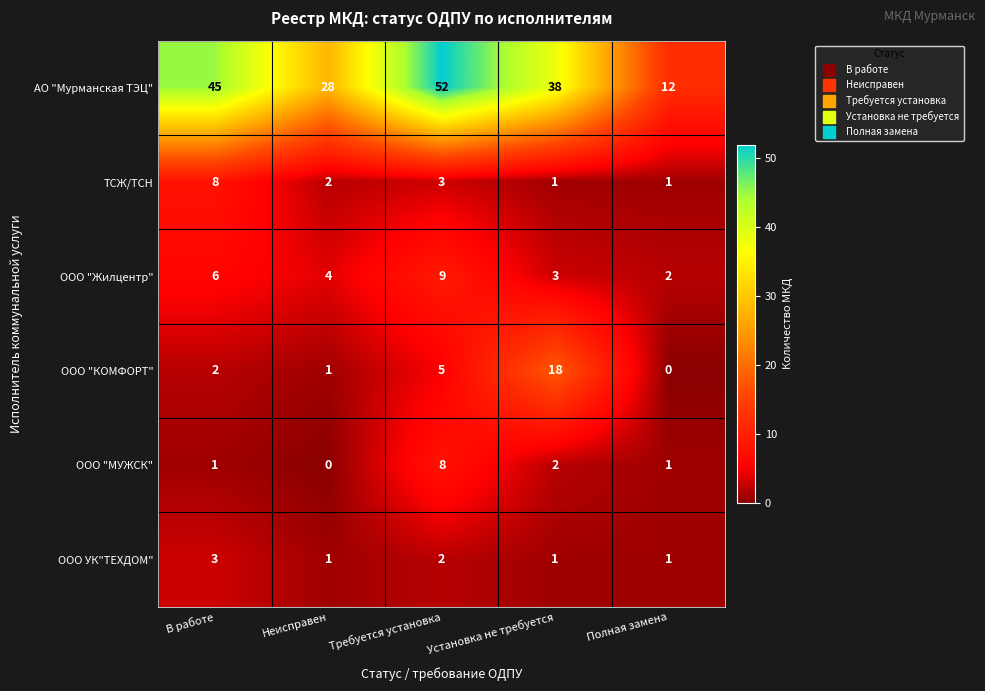

At which category is the sum across all series the highest?

Требуется установка